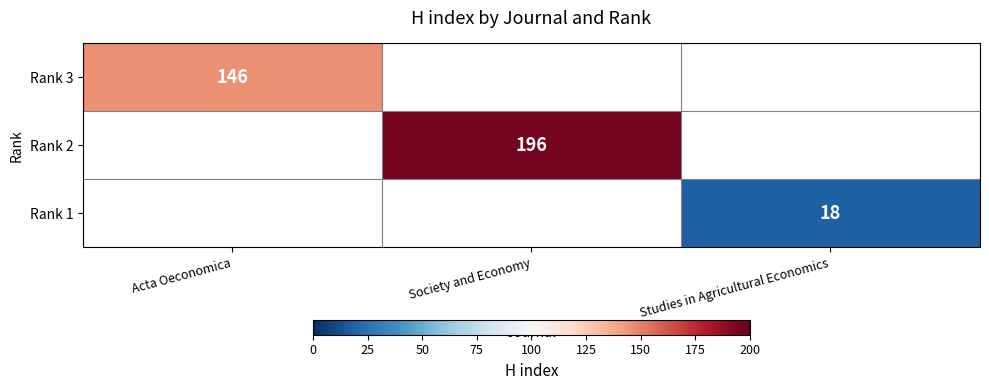

How many data points does each series have?

3